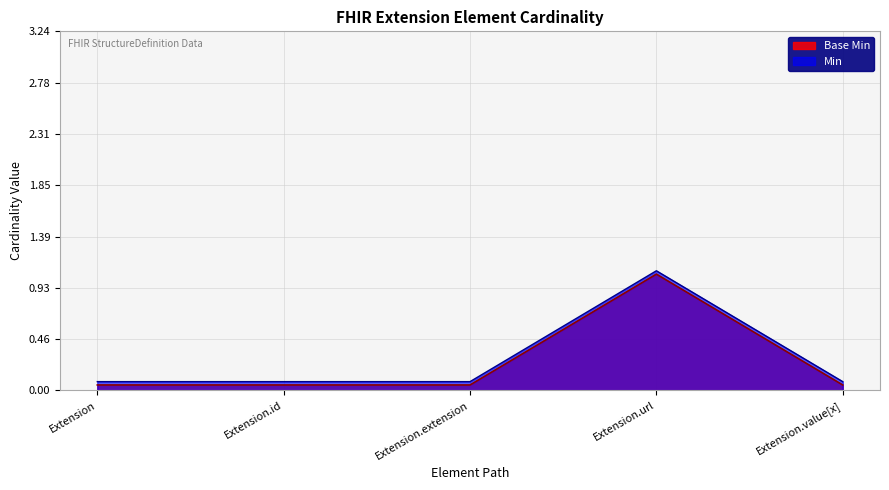

What is the smallest value displayed?

0.1